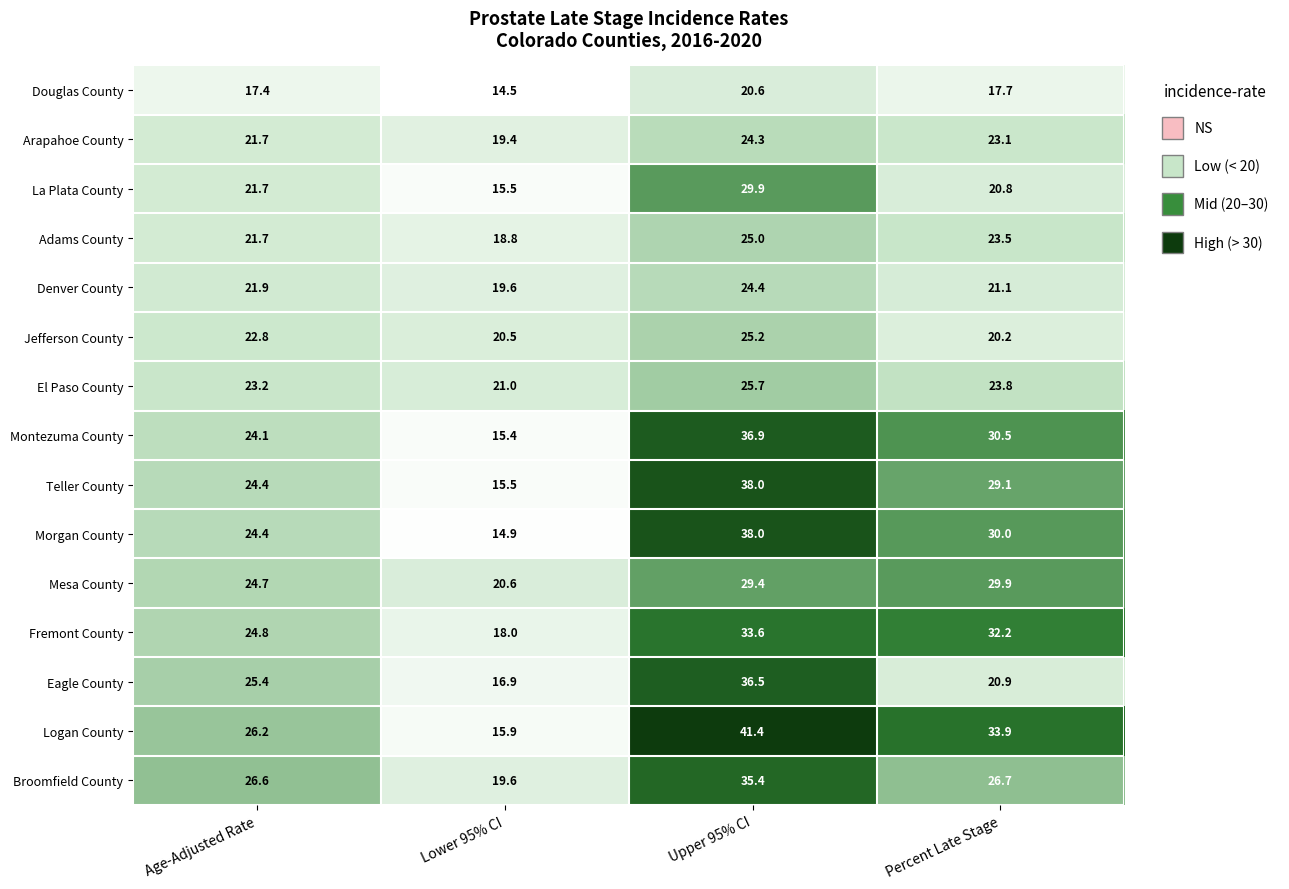

Where is Fremont County nearest to the value 25?

Age-Adjusted Rate